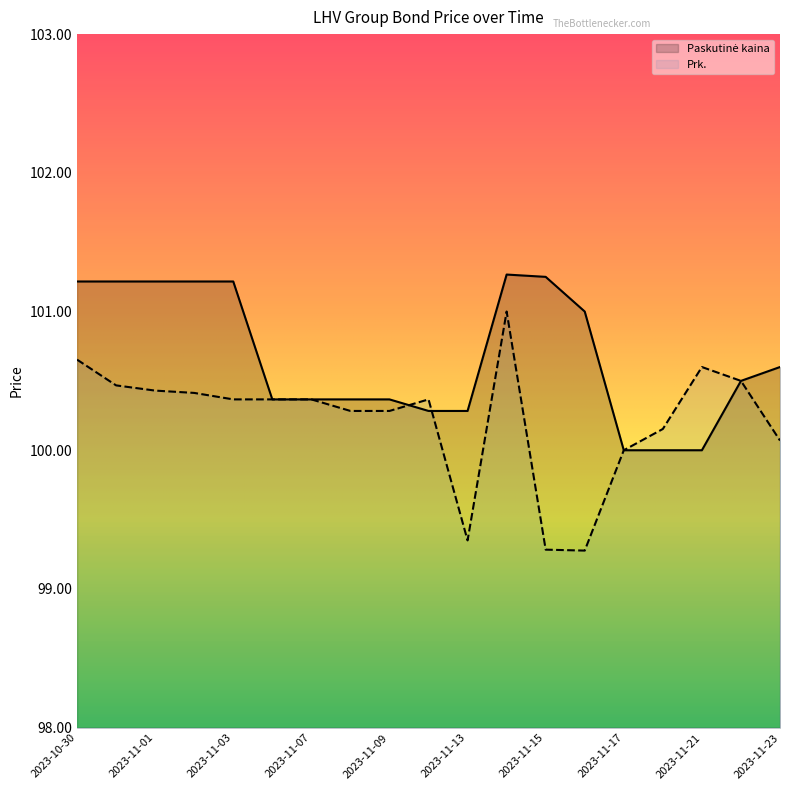

What is the sum of the Paskutinė kaina values at 2023-11-23 and 2023-11-03?

201.8